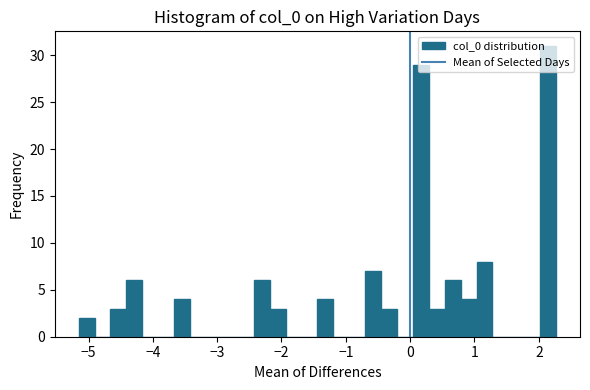

Read against the x-axis, roughly where is the centre of the tallest bar?

2.1